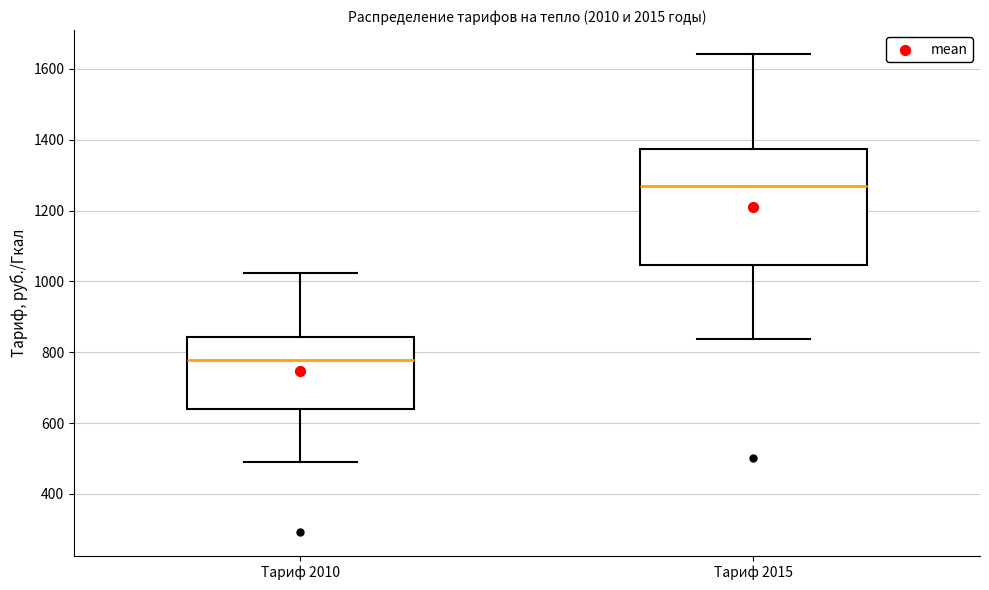

Where does the median line of the box for Тариф 2015 sit on the y-axis? The values are not printed on the chart, so give them approximately, as read against the axis.

1260